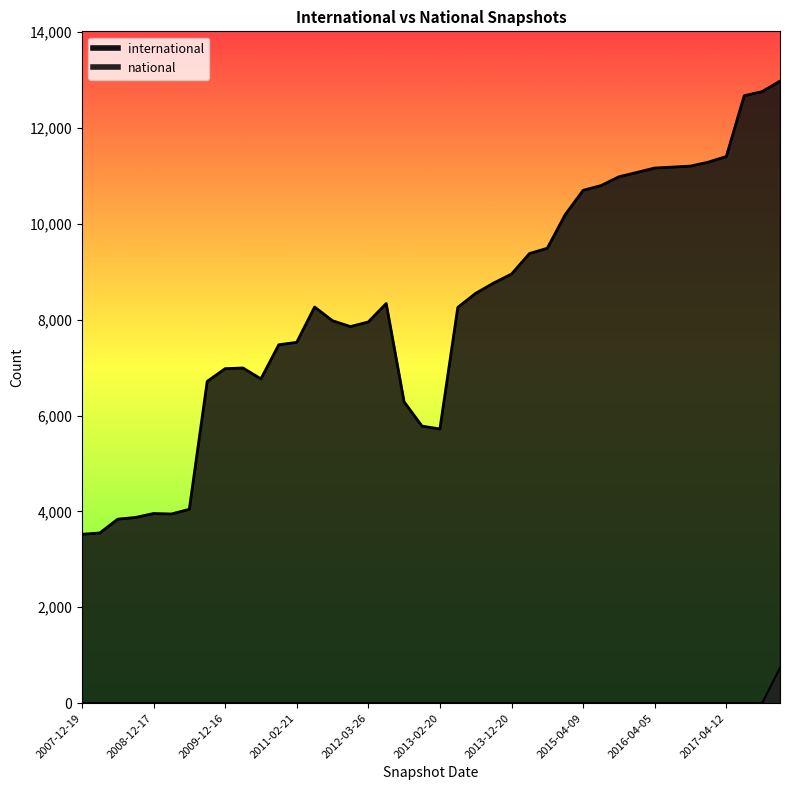

List the series in order of their peak value, lowest first.

national, international